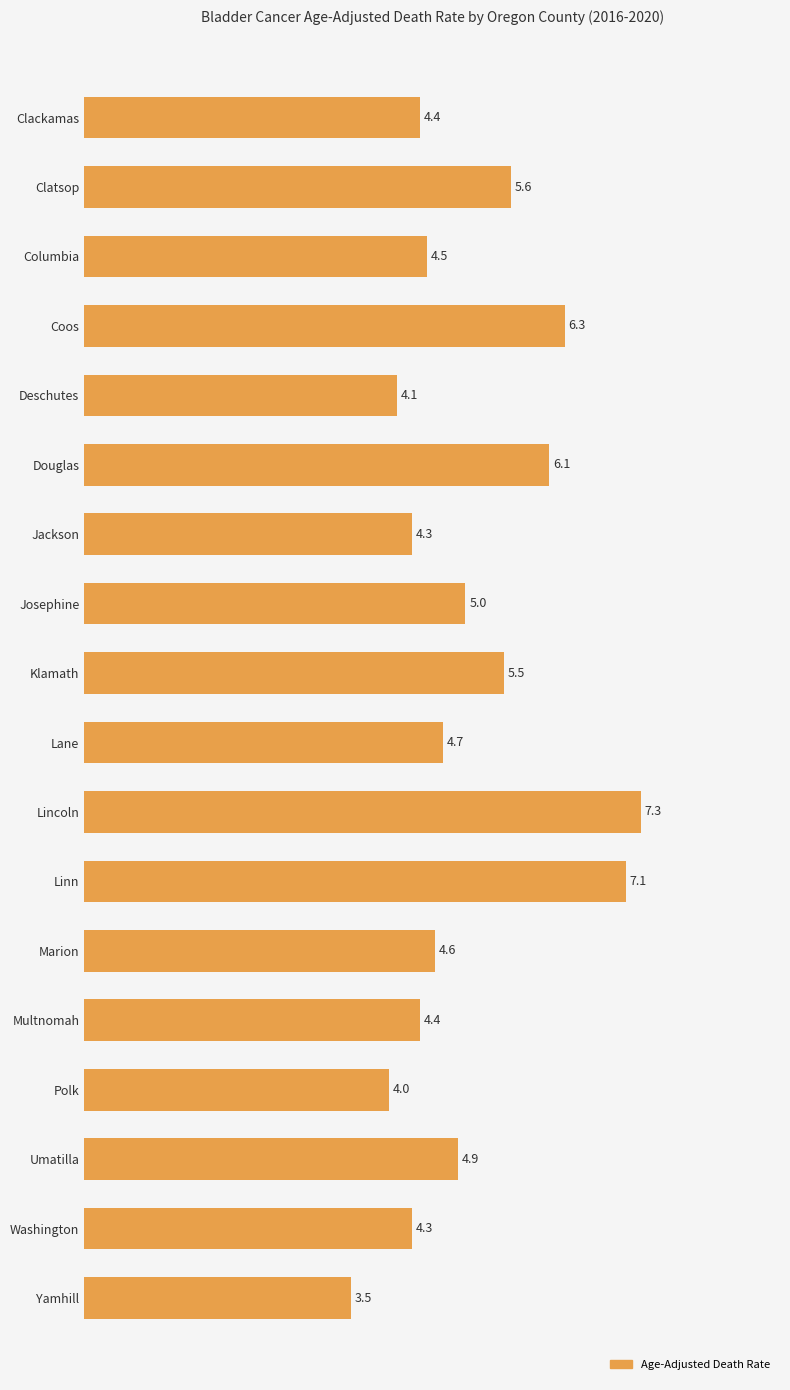

What is the label of the 13th bar from the bottom?

Douglas